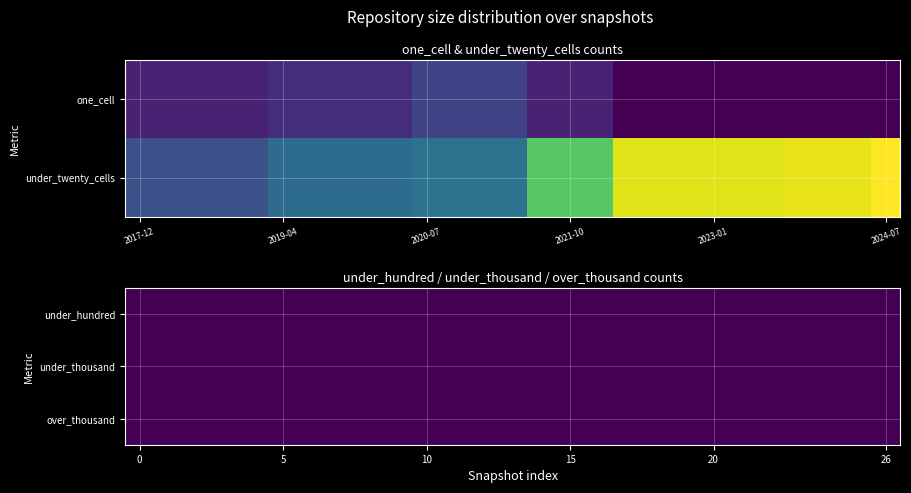

How many values in the one_cell series are below 187?

10